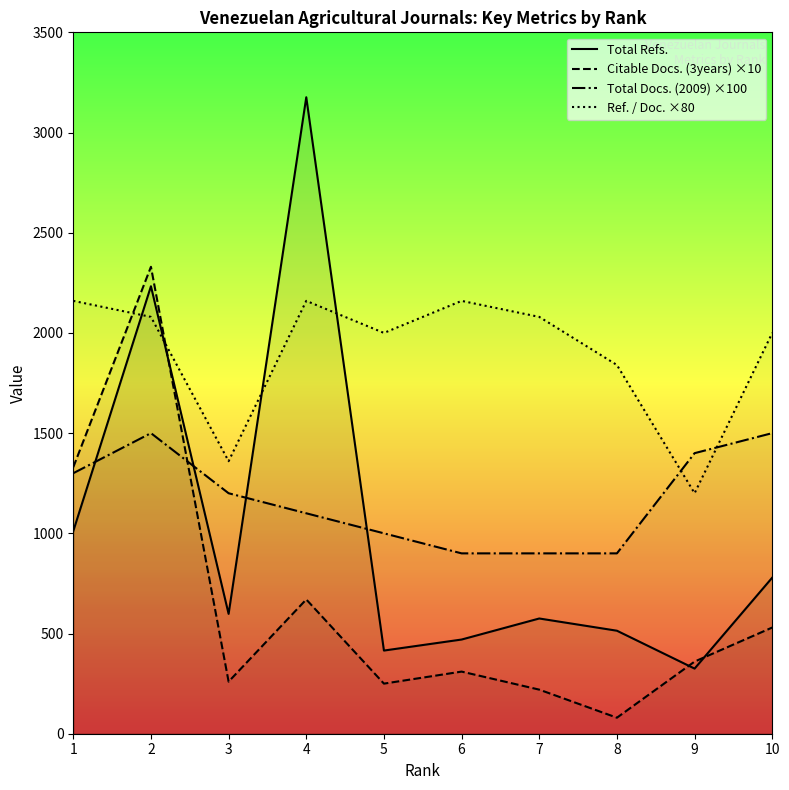

What is the difference between the maximum and minimum values in the Total Refs. series?

2851